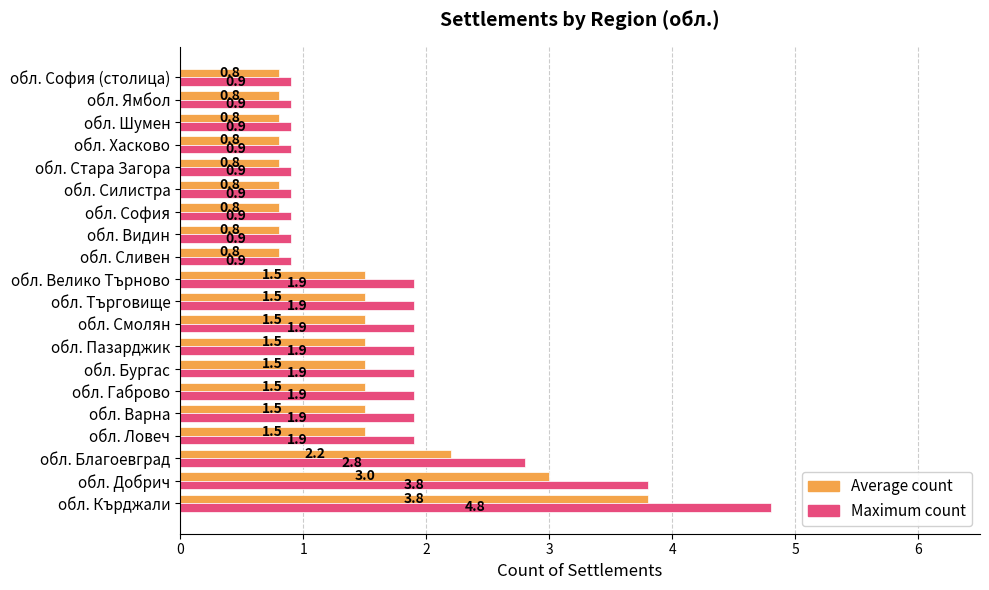

At which category is the sum across all series the highest?

обл. Кърджали